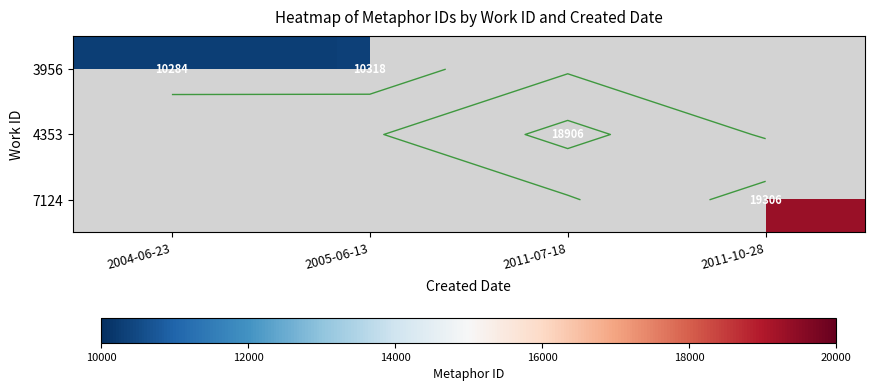

Rank the series by their maximum value, from lowest to highest.

3956, 4353, 7124